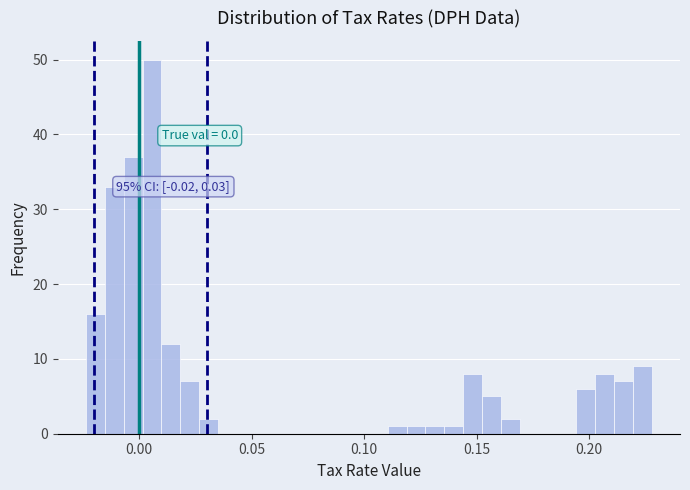

Read against the x-axis, roughly where is the centre of the tallest bar?

0.005